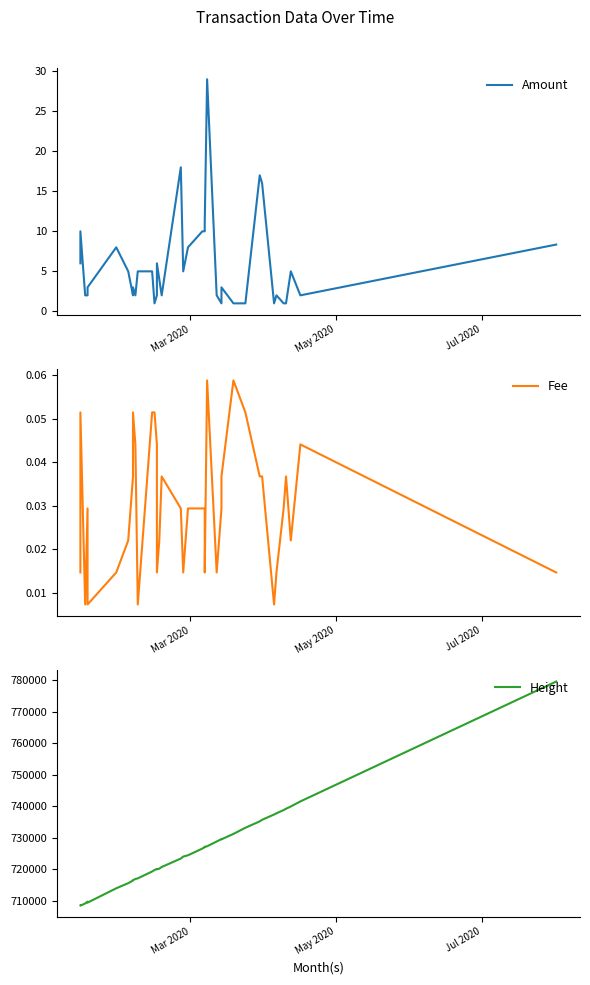

Reading right to left, extract all data points from this chart.

Amount: 8.3	2.0	5.0	1.0	1.0	2.0	1.0	16.0	17.0	1.0	1.0	3.0	1.0	2.0	29.0	11.0	10.0	10.0	8.0	5.0	18.0	2.0	4.0	6.0	2.0	1.0	5.0	5.0	2.0	3.0	2.0	5.0	8.0	3.0	2.0	2.0	10.0	6.0
Fee: 0.0	0.0	0.0	0.0	0.0	0.0	0.0	0.0	0.0	0.1	0.1	0.0	0.0	0.0	0.1	0.0	0.0	0.0	0.0	0.0	0.0	0.0	0.0	0.0	0.0	0.1	0.1	0.0	0.0	0.1	0.0	0.0	0.0	0.0	0.0	0.0	0.1	0.0
Height: 779632.0	741593.0	739984.0	739268.0	738849.0	737823.0	737441.0	735760.0	735265.0	733231.0	731280.0	729569.0	729652.0	728881.0	727356.0	727197.0	727098.0	726627.0	724507.0	724090.0	723469.0	720781.0	720246.0	720073.0	720150.0	719824.0	719356.0	717183.0	716975.0	716598.0	716495.0	715657.0	714028.0	709487.0	709778.0	709213.0	708536.0	708544.0